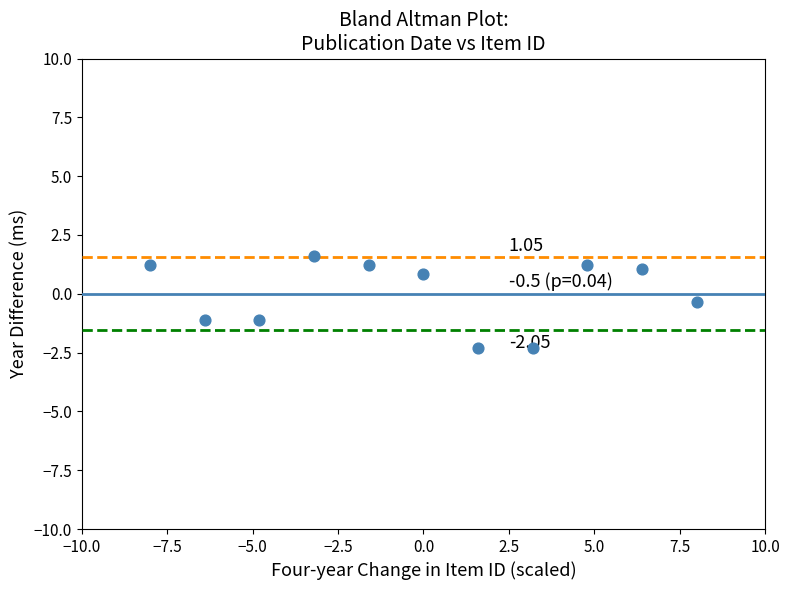

What is the range of X values (max minus min)?

16.0